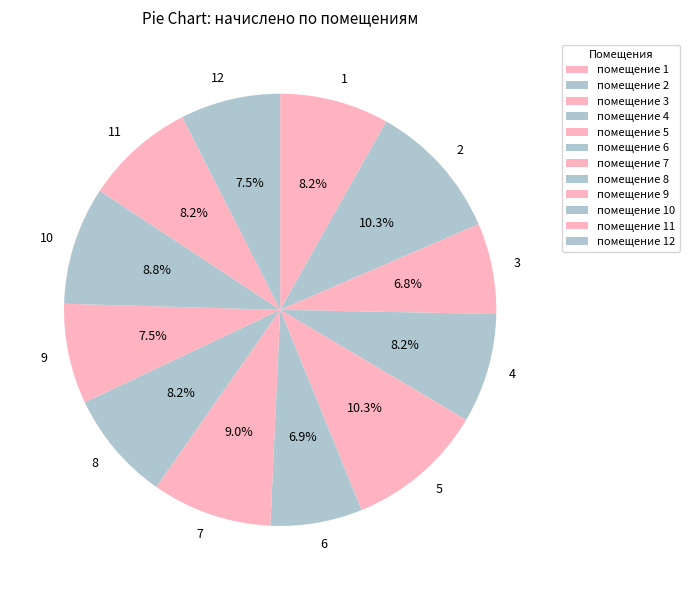

Is there any slice that represents more than half of the pie?

No